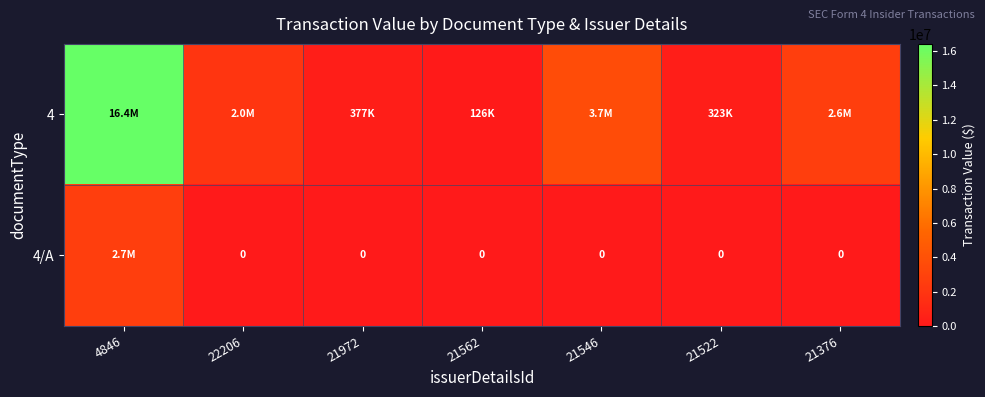

List the labels in order of 4 value, smallest first.

21562, 21522, 21972, 22206, 21376, 21546, 4846